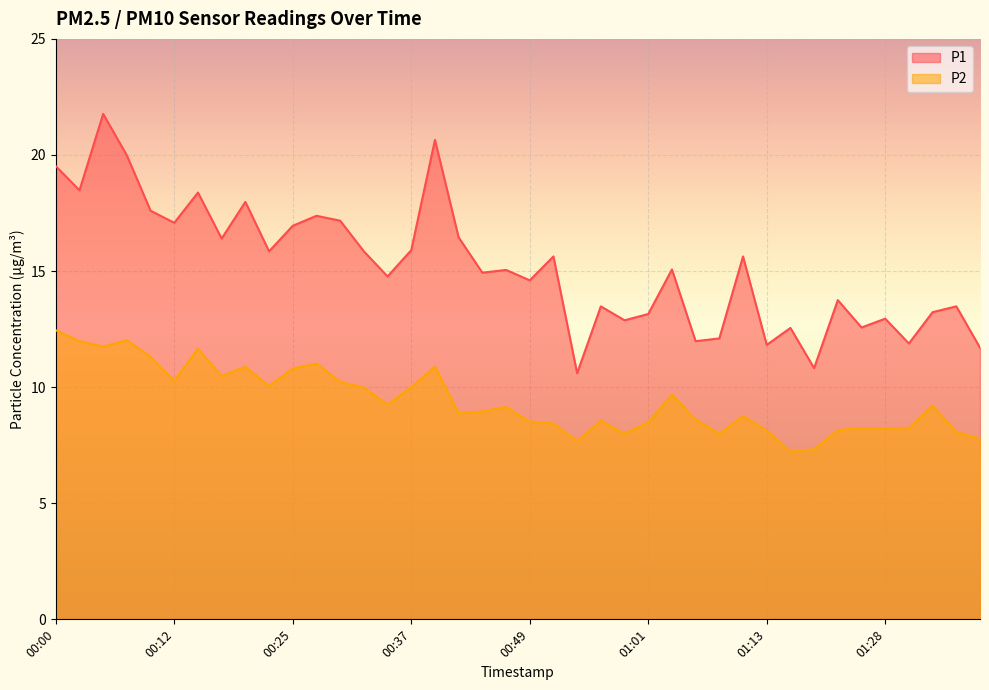

What is the sum of all P2 values?

377.2